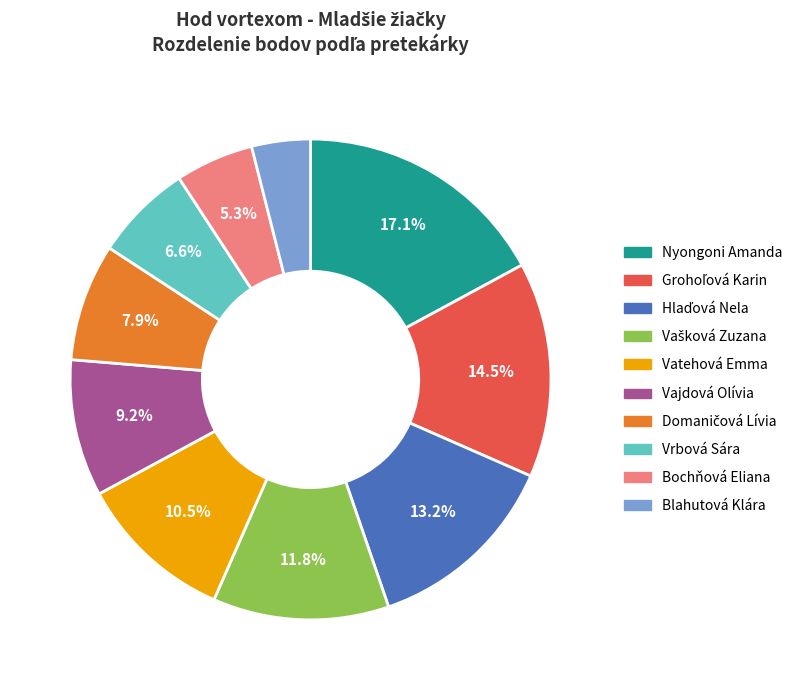

Does any single category account for the majority?

No